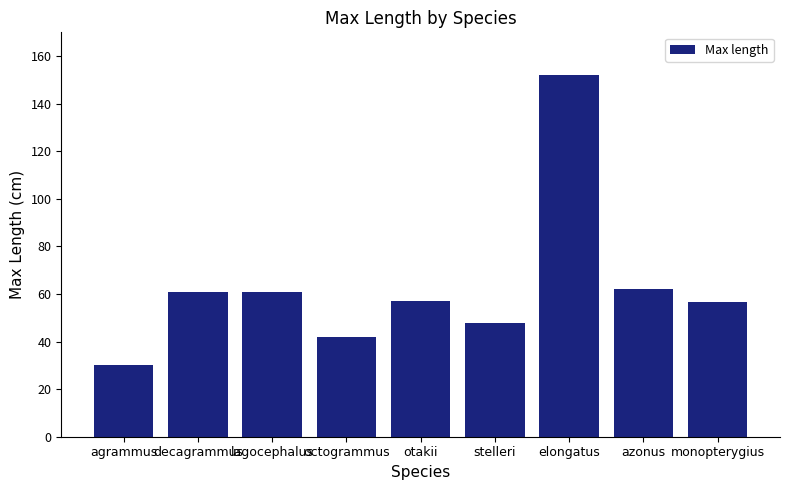

What value does the data have at otakii?

57.0